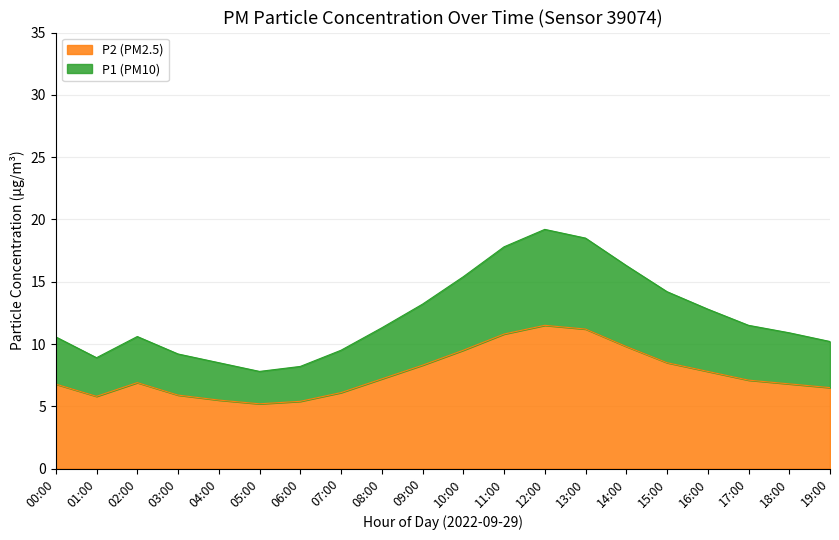

What are all the series names shown in the legend?

P2 (PM2.5), P1 (PM10)